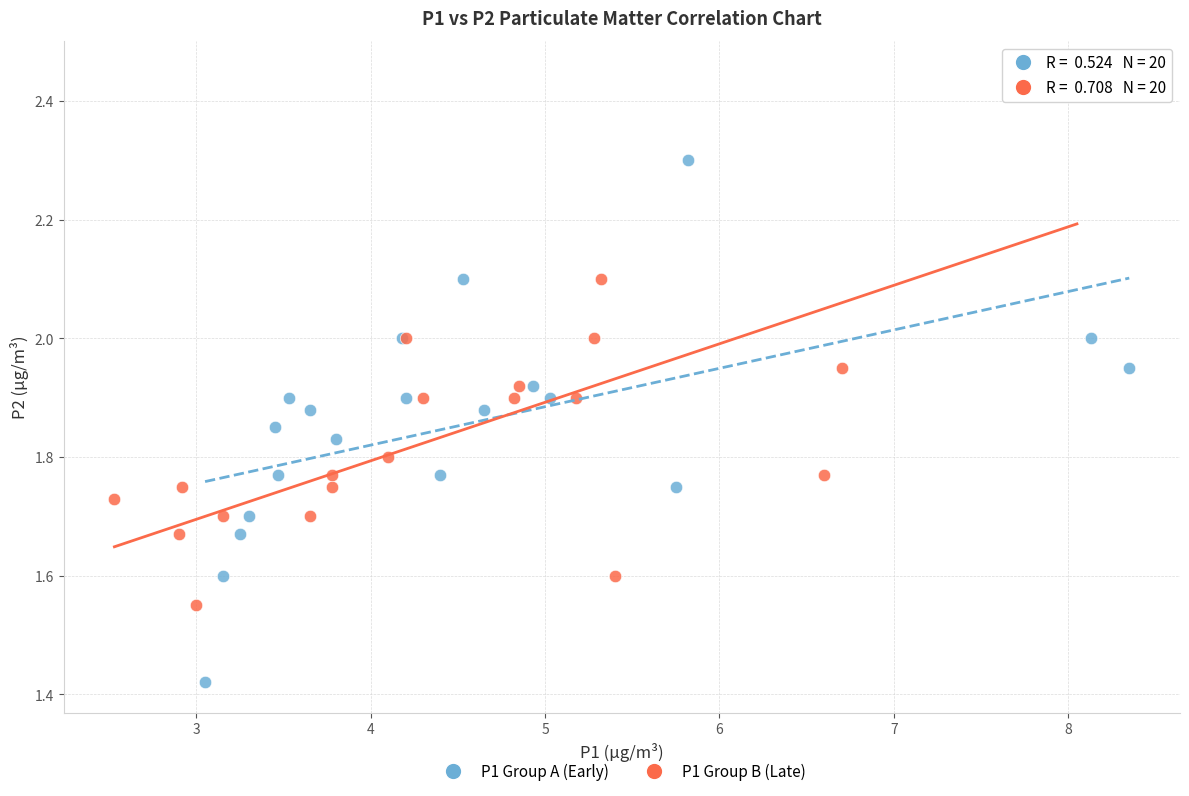

What are all the series names shown in the legend?

P1 Group A (Early), P1 Group B (Late)